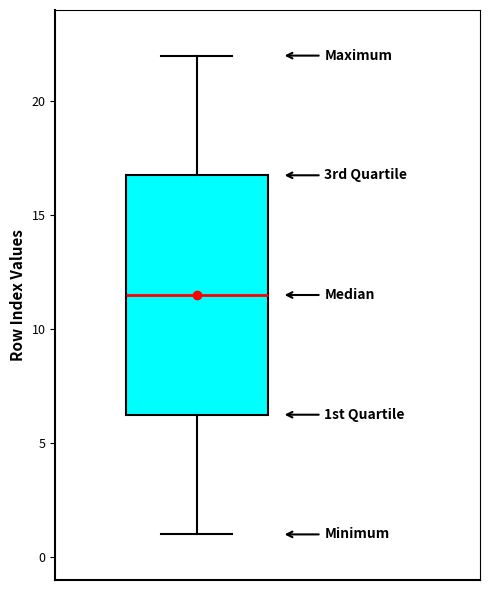

Transcribe this box plot: give where the median line is, the range the box spans, and where the two whiskers end, as read against the y-axis. The values are not printed on the chart, so give them approximately, as read against the axis.

median 11.5, box 6.5 to 17.0, whiskers 1.0 to 22.0